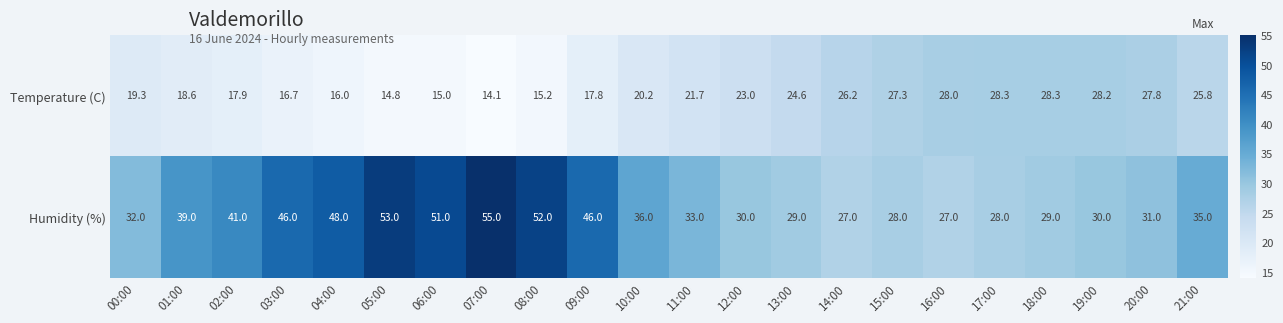

Which has a higher value, 21:00 or 00:00?

21:00